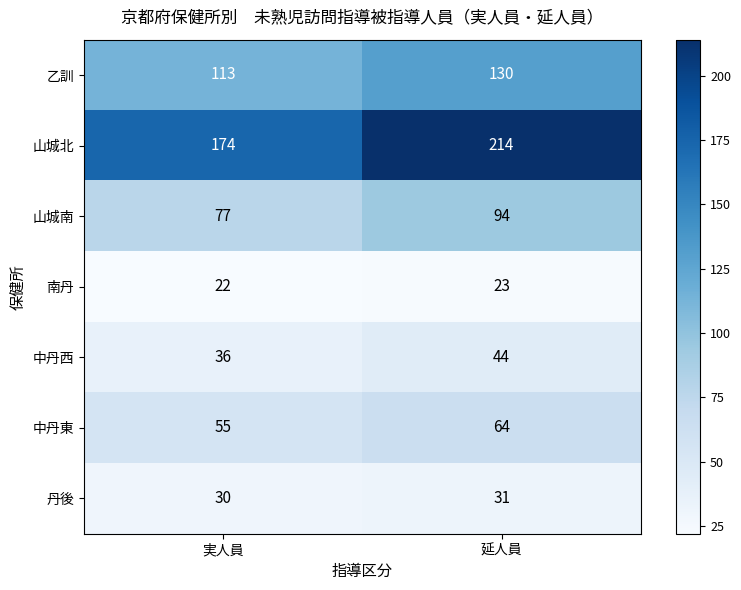

Reading left to right, list all the values displayed in this chart.

乙訓: 実人員=113	延人員=130
山城北: 実人員=174	延人員=214
山城南: 実人員=77	延人員=94
南丹: 実人員=22	延人員=23
中丹西: 実人員=36	延人員=44
中丹東: 実人員=55	延人員=64
丹後: 実人員=30	延人員=31